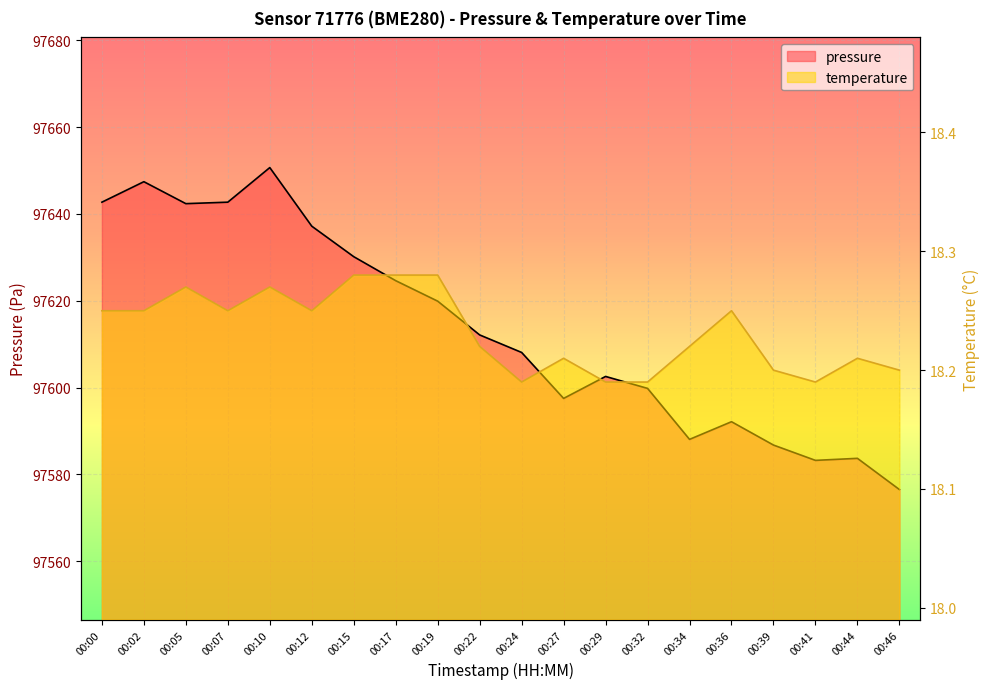

List the series in order of their overall mean, highest first.

pressure, temperature